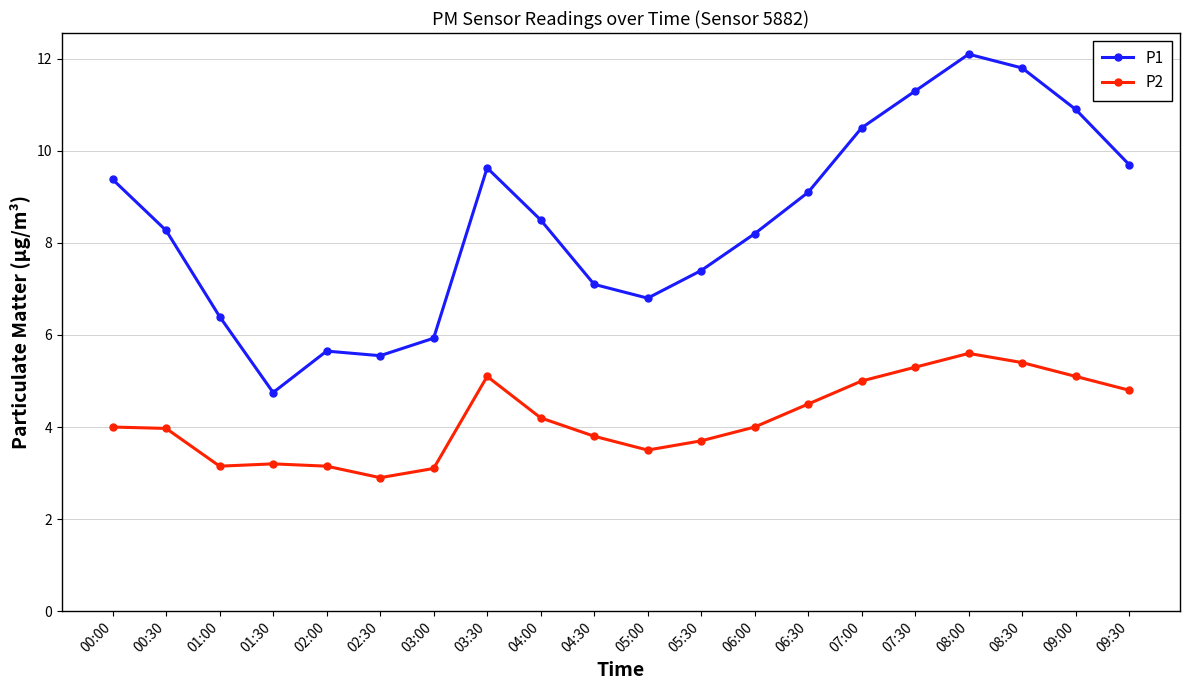

Rank the series at 00:00 from highest to lowest value.

P1, P2